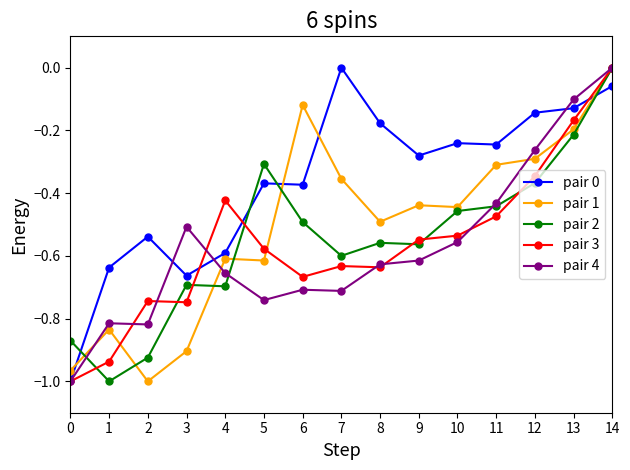

At which category is the sum across all series the highest?

14